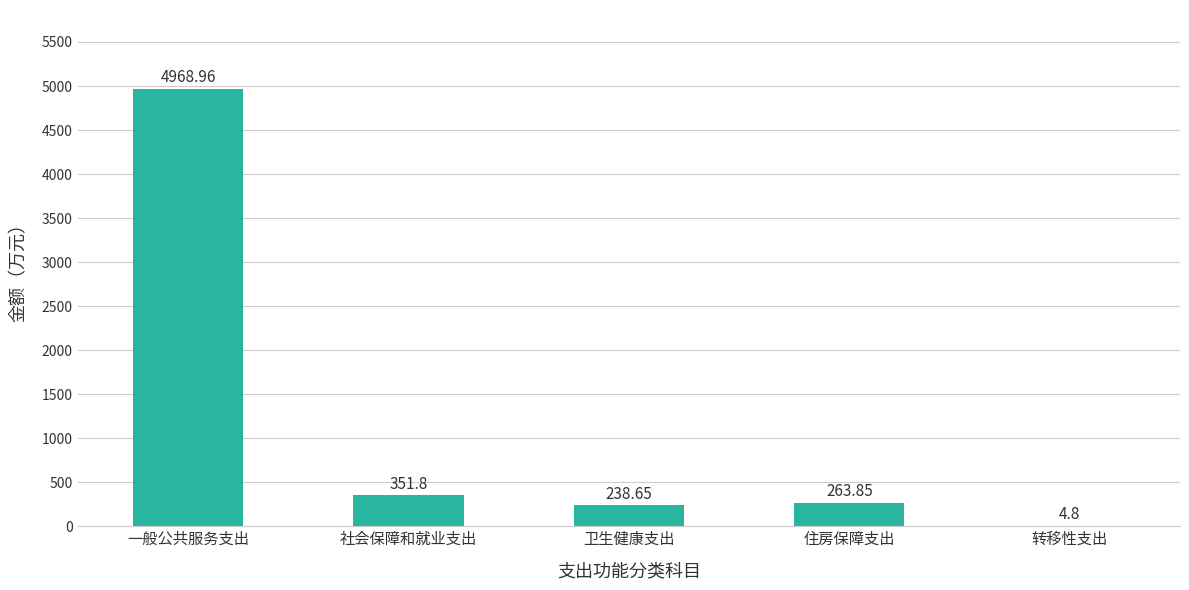

Reading left to right, transcribe all the data shown in this chart.

一般公共服务支出=4969.0	社会保障和就业支出=351.8	卫生健康支出=238.7	住房保障支出=263.9	转移性支出=4.8